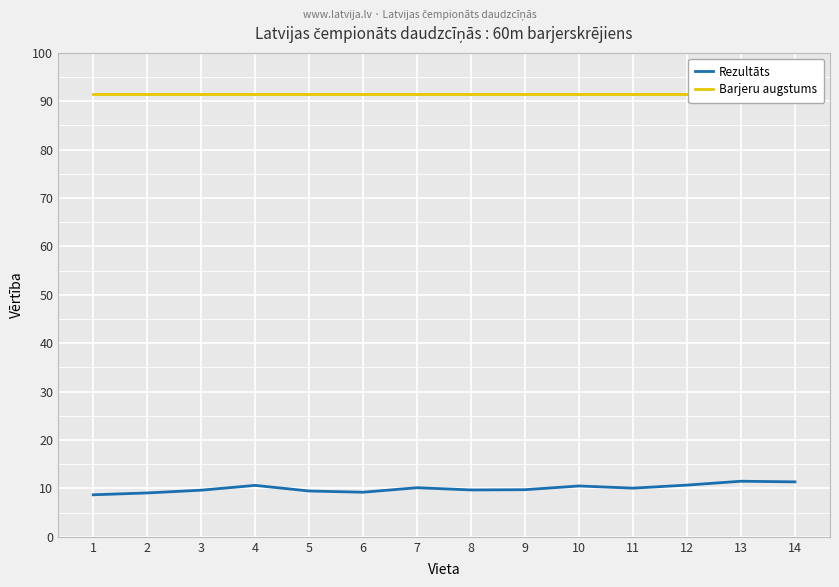

In Rezultāts, how many points are lower than both neighbors (excluding endpoints)?

3